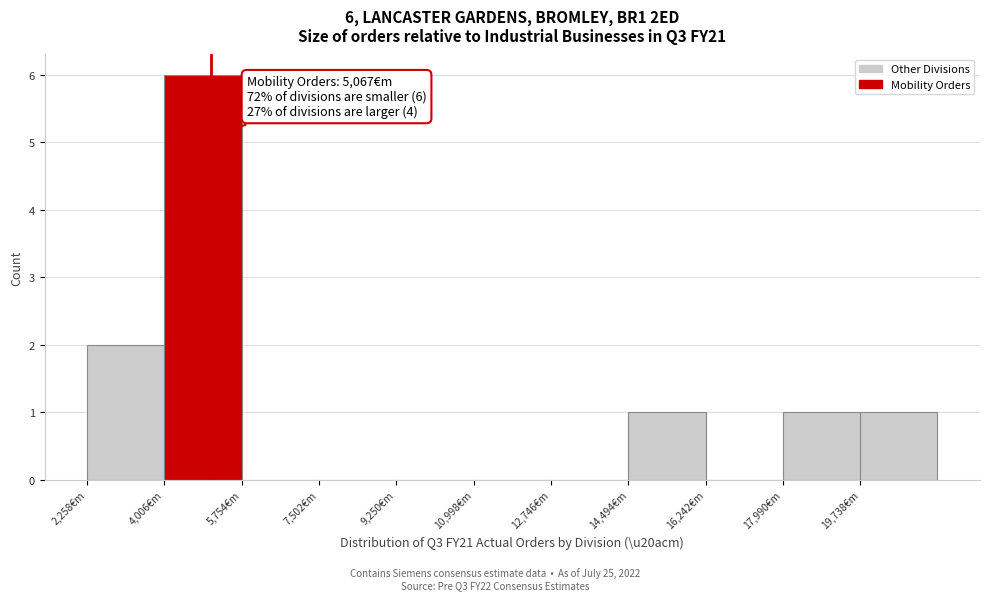

Which range on the x-axis has the tallest bar?

4000 to 5800